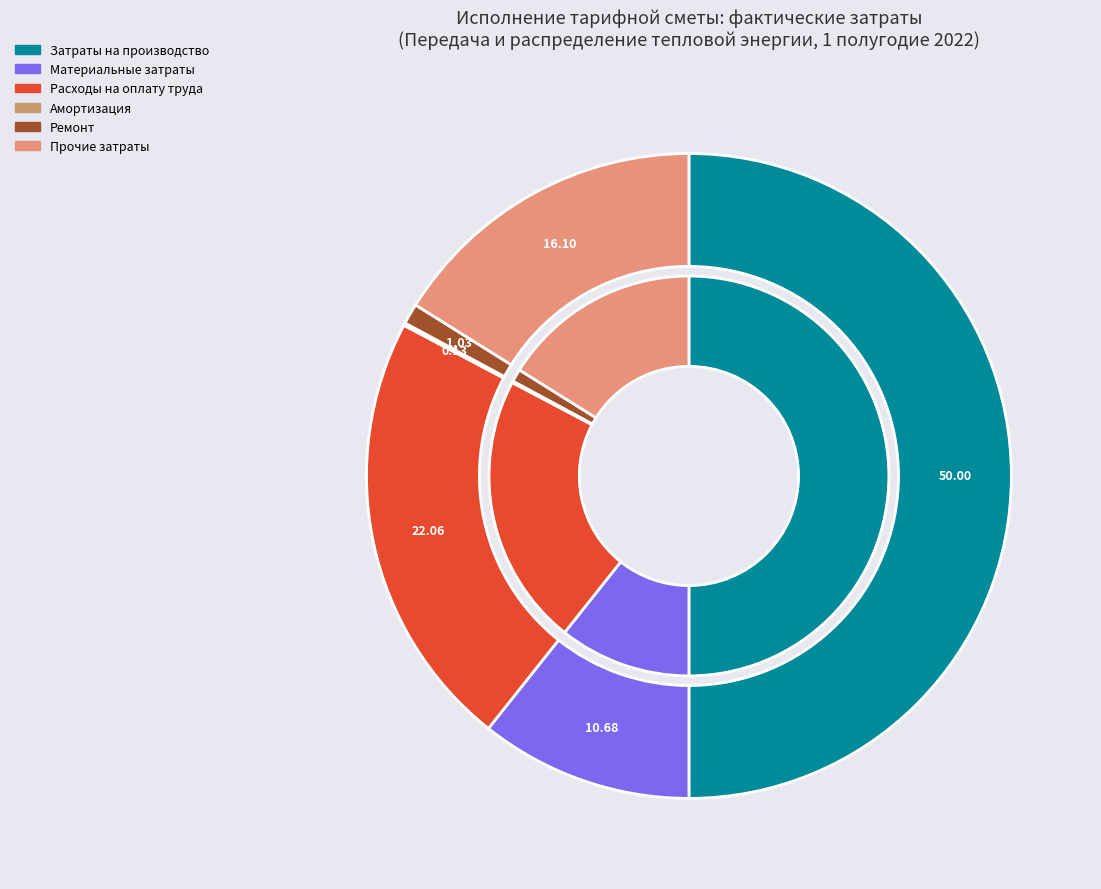

To the nearest percent, what is the combined percentage of Затраты на производство товаров и предоставление услуг and Материальные затраты?

61%